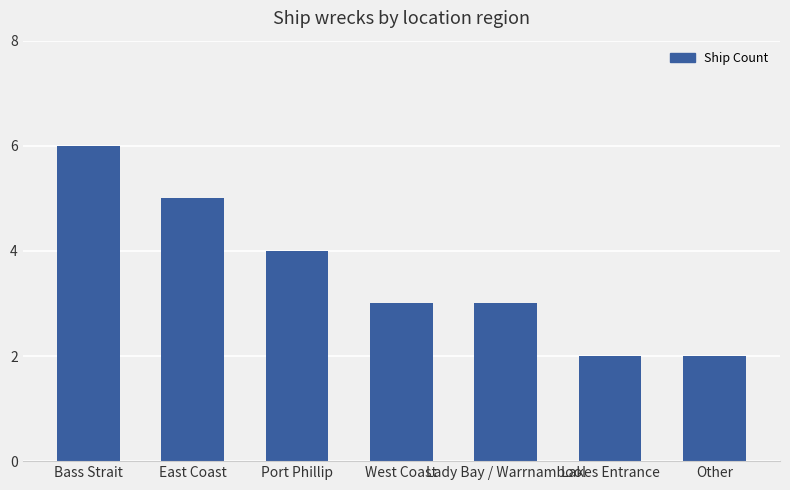

What is the value of the 5th bar from the left?

3